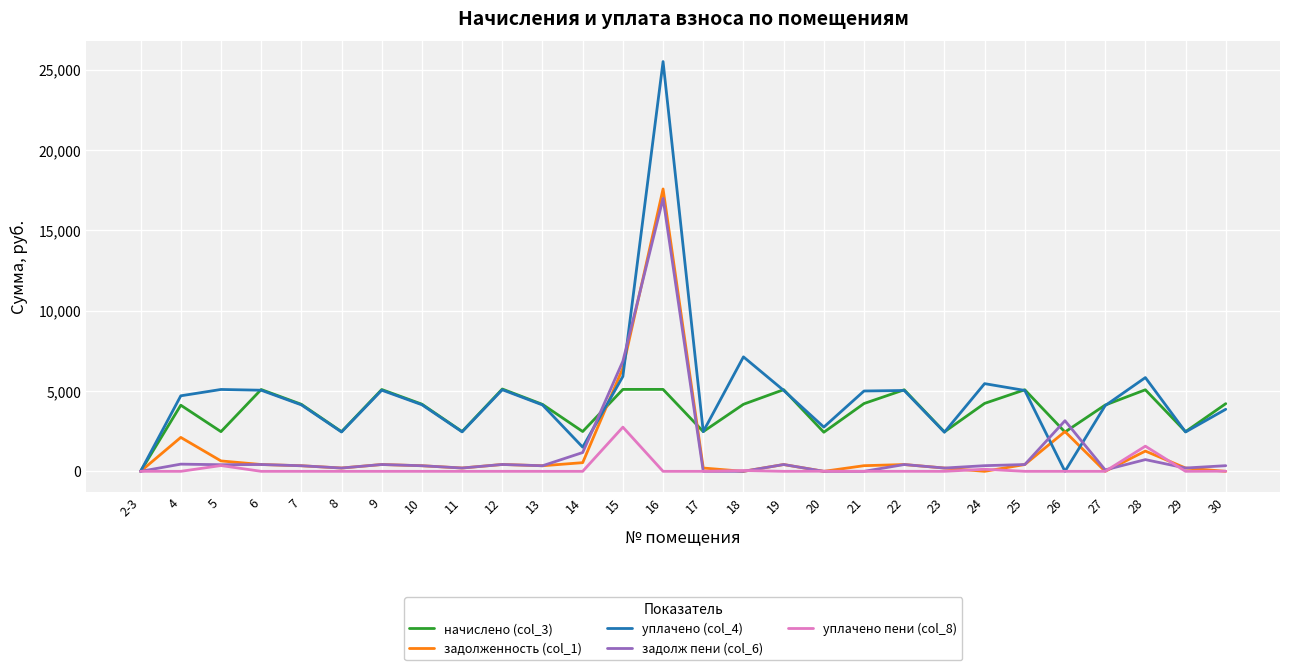

Between 21 and 22, which series saw the biggest shift?

начислено (col_3)